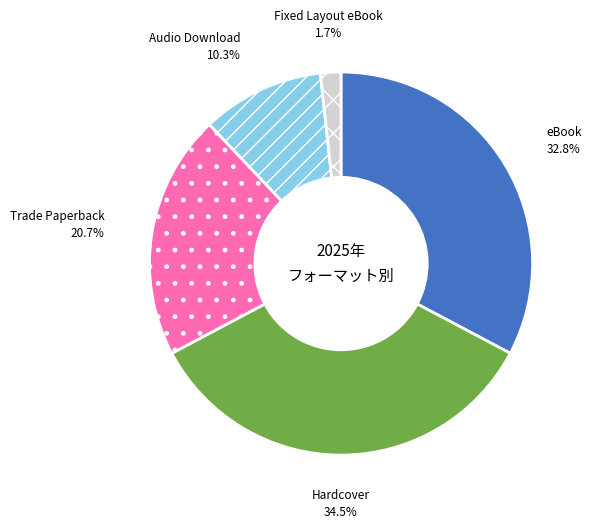

Rank the categories by value from highest to lowest.

Hardcover, eBook, Trade Paperback, Audio Download, Fixed Layout eBook